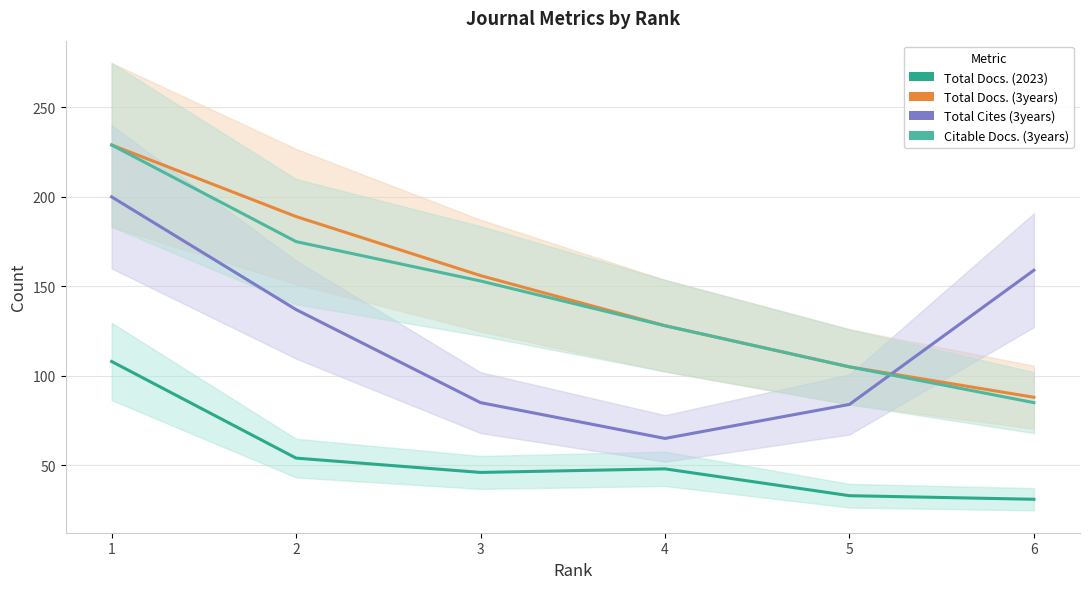

Rank the categories by Total Docs. (2023) value from highest to lowest.

1, 2, 4, 3, 5, 6